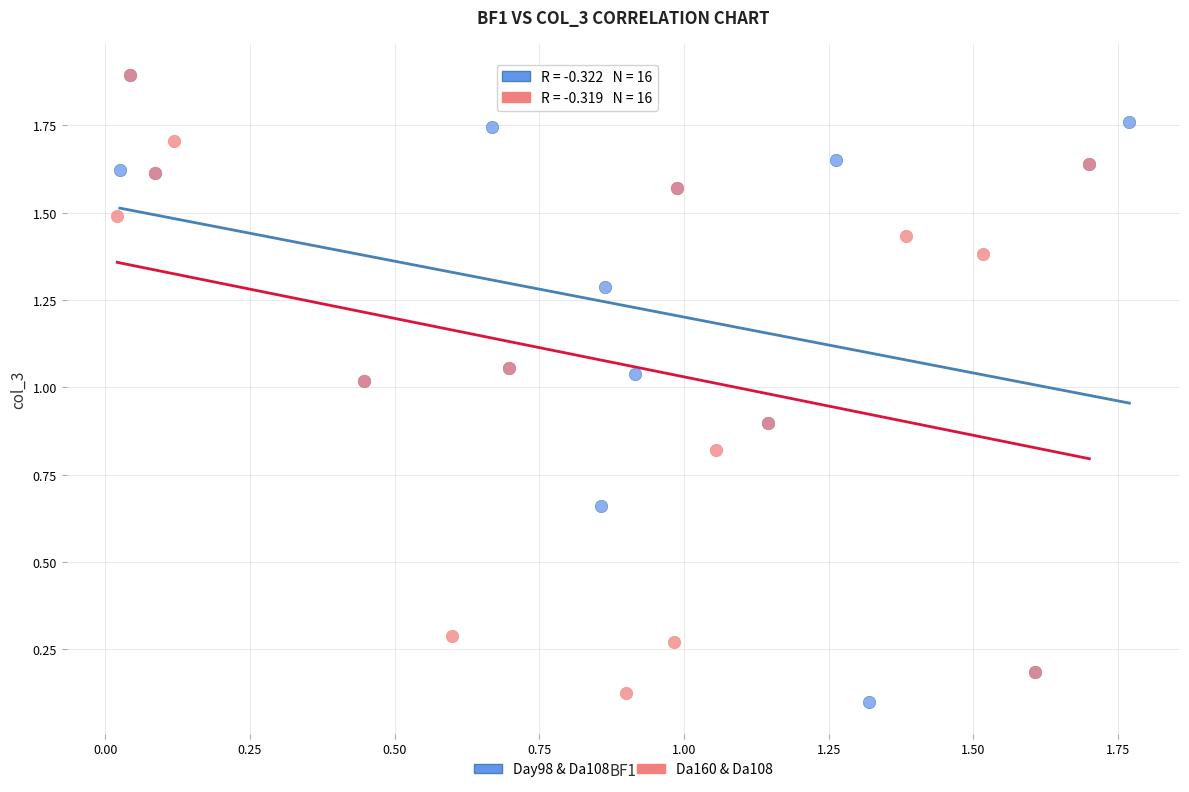

Which series has the widest spread of Y values?

Day98 & Da108